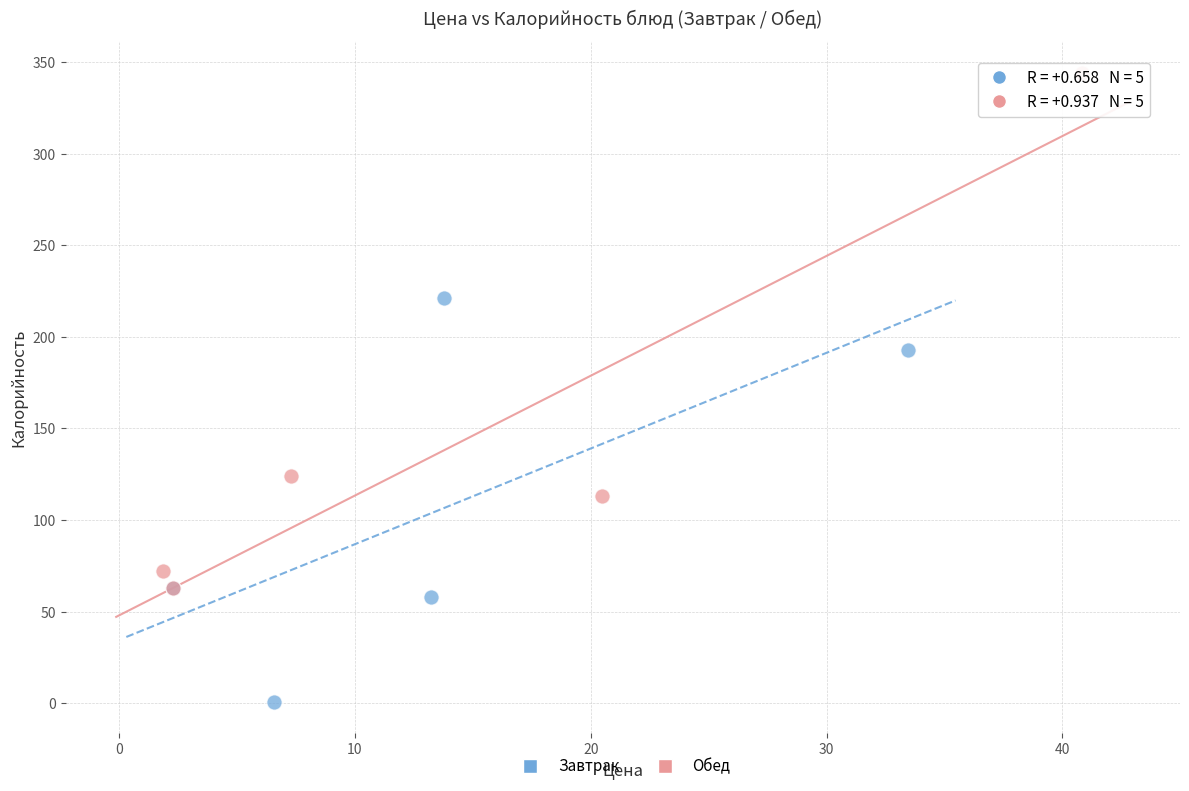

Which series contains the highest Y value?

Обед